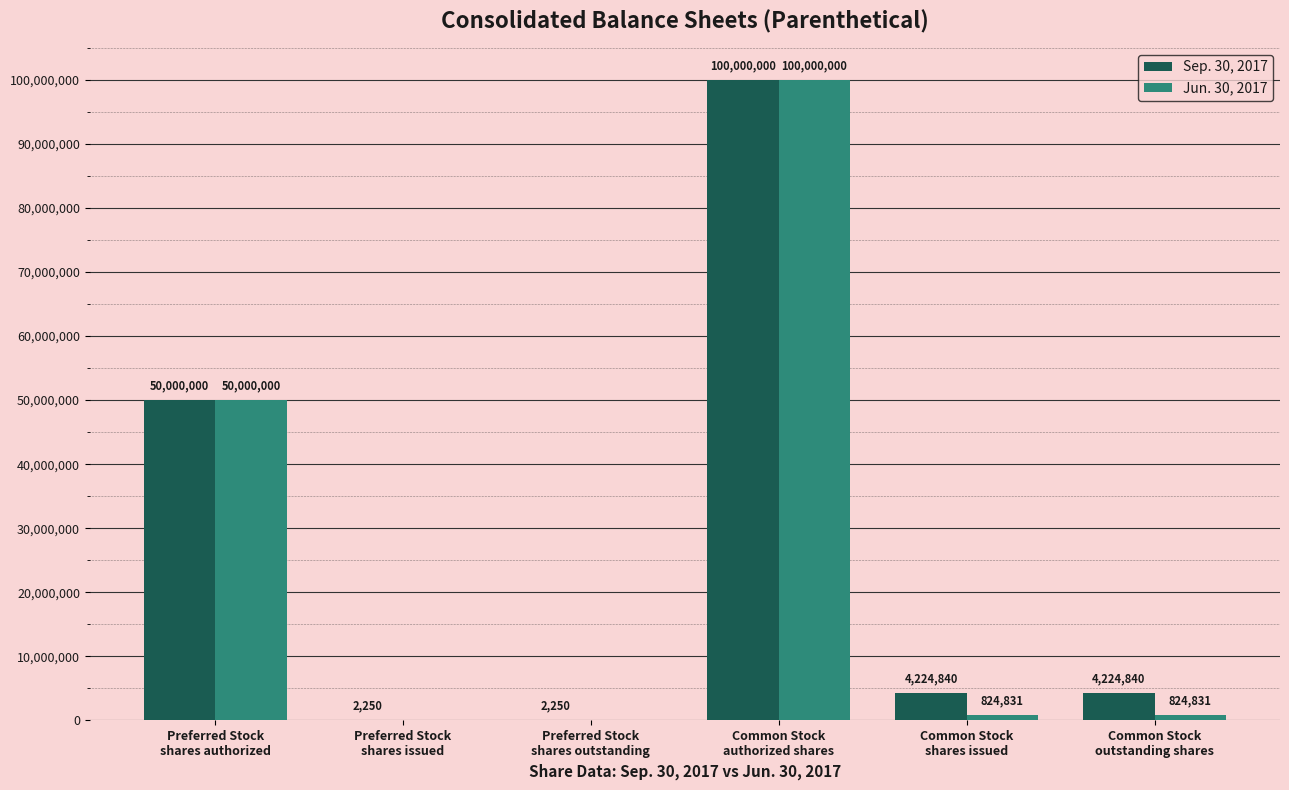

Reading left to right, what are all the values shown in this chart?

Sep. 30, 2017: 50000000	2250	2250	100000000	4224840	4224840
Jun. 30, 2017: 50000000	0	0	100000000	824831	824831